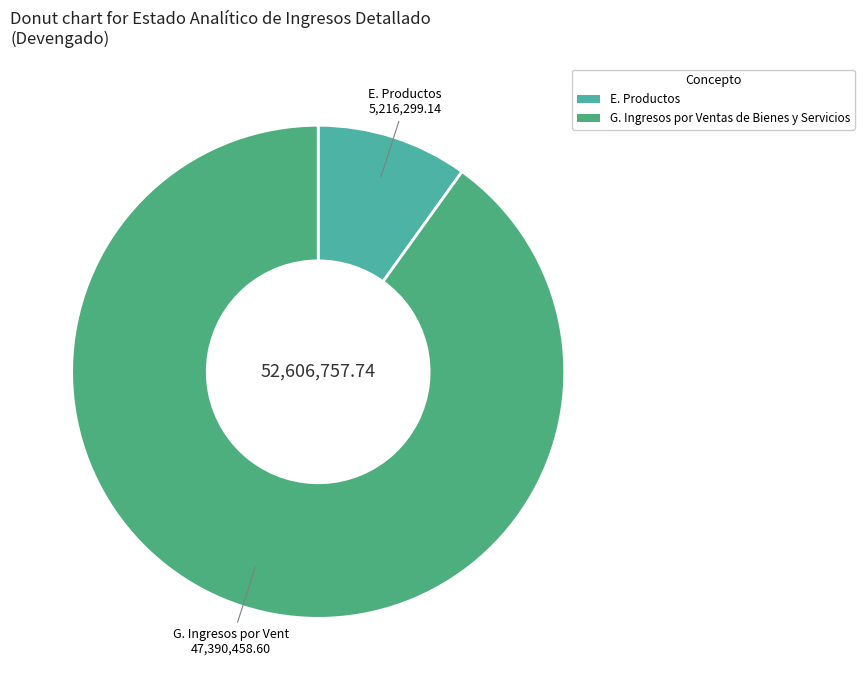

The E. Productos slice represents 10% of the pie. True or false?

True